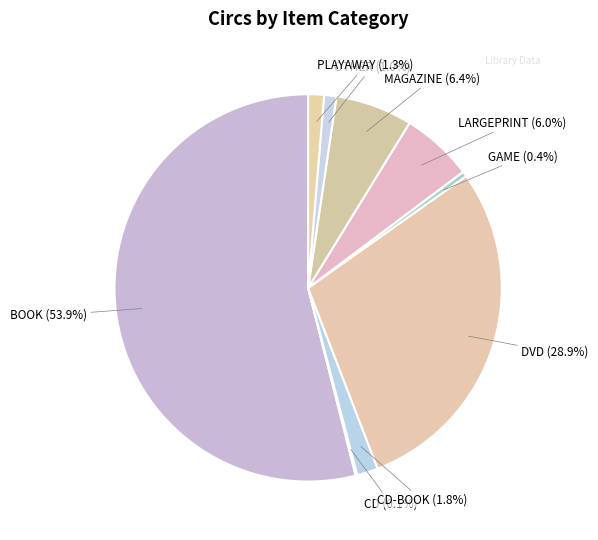

Between PLAYAWAY and GAME, which is larger?

PLAYAWAY